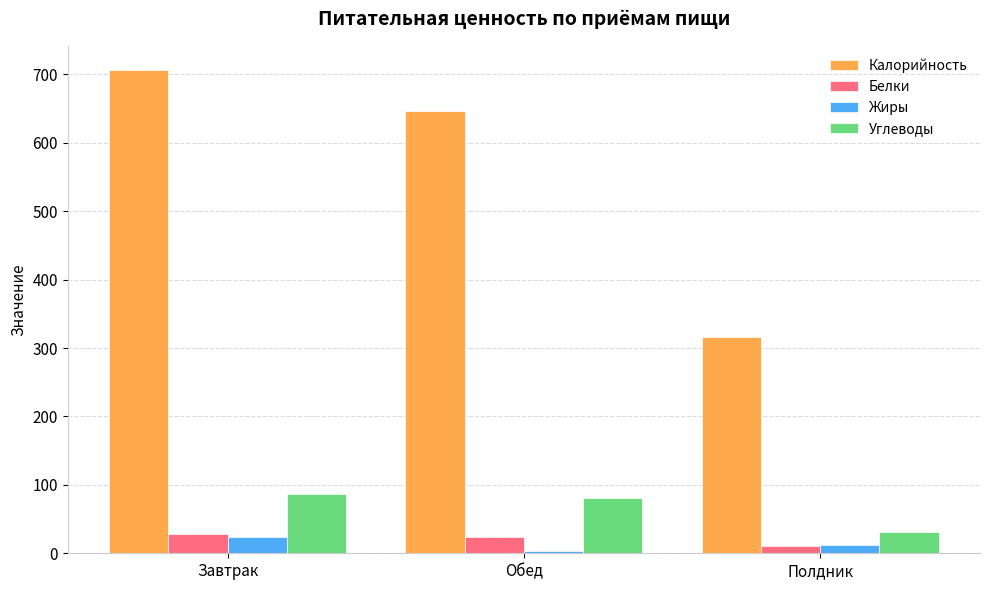

Which series has the widest spread of values?

Калорийность